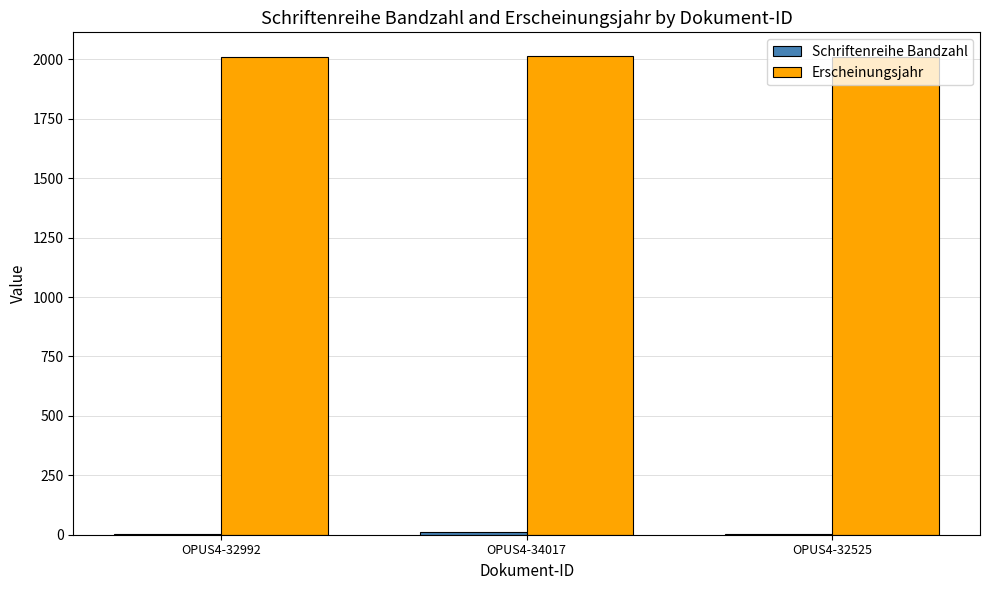

Which series has the largest total across all categories?

Erscheinungsjahr